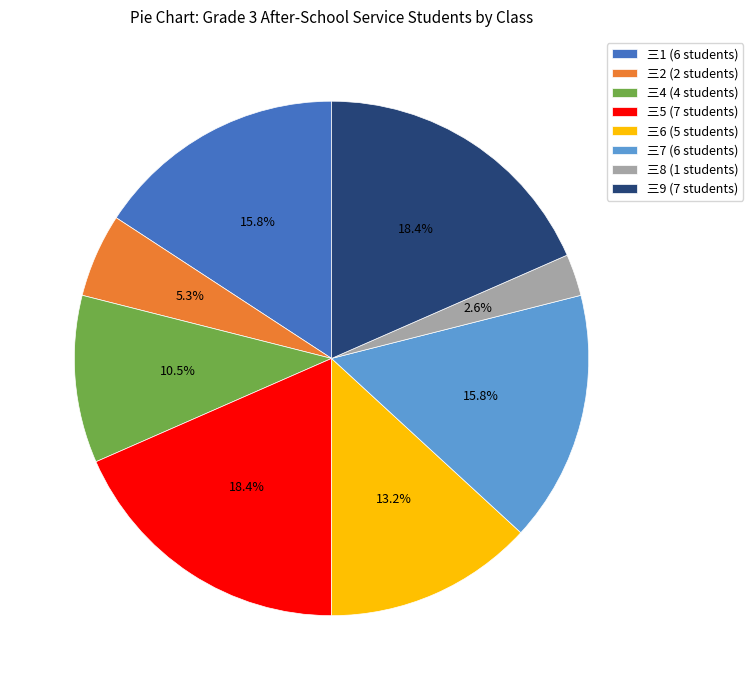

The 三6 slice represents 13% of the pie. True or false?

True